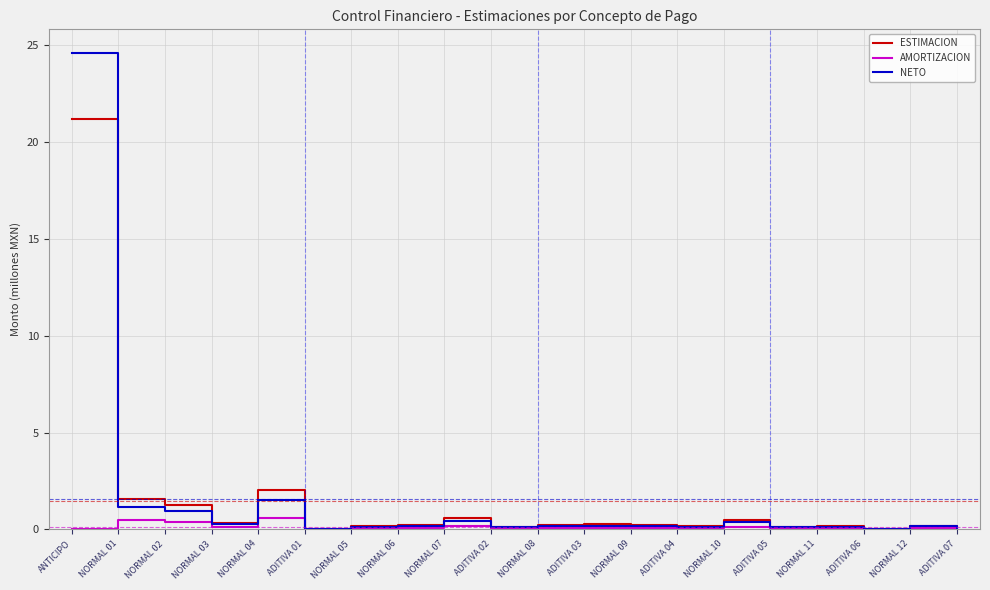

What is the difference between the highest and lowest values at NORMAL 07?

0.4